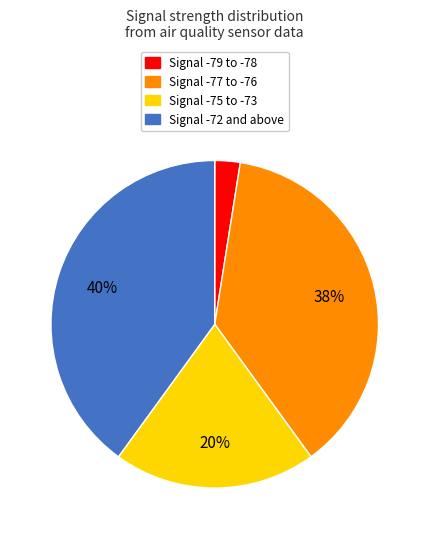

To the nearest percent, what is the average slice percentage?

25%